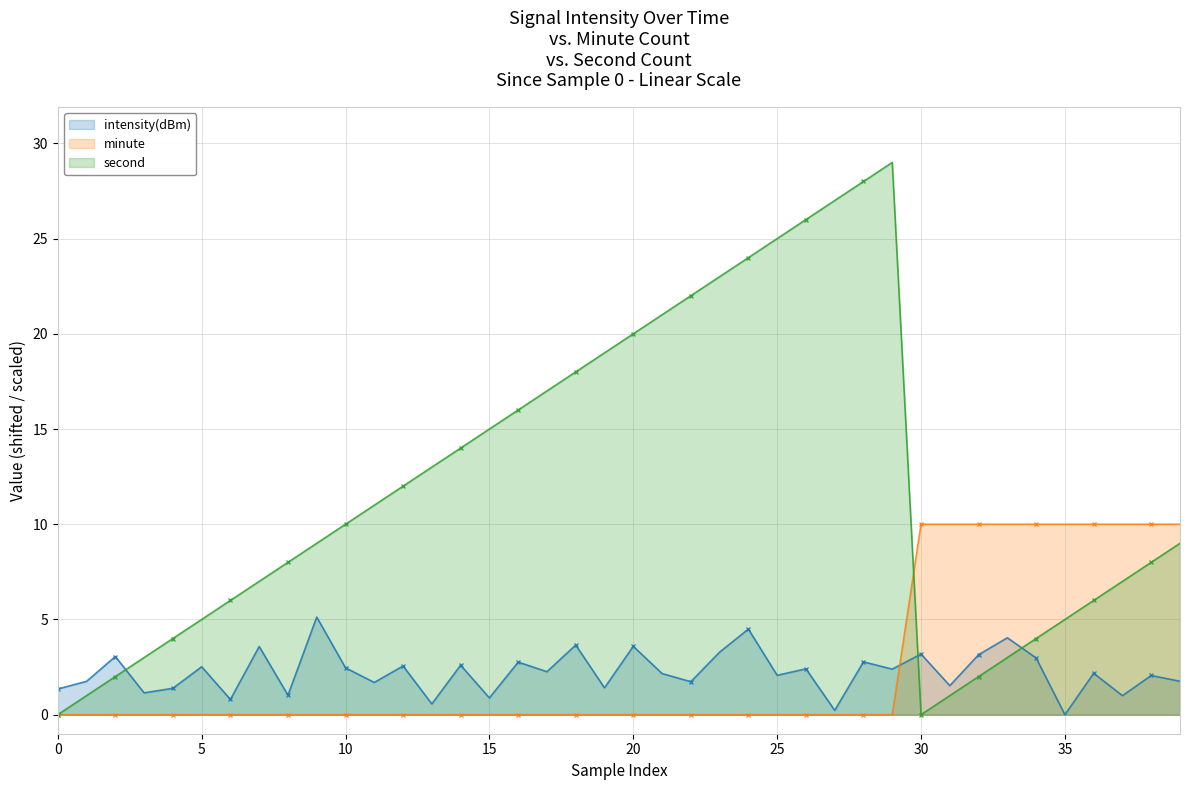

True or false: second has more than 2 points higher than both neighbors.

False